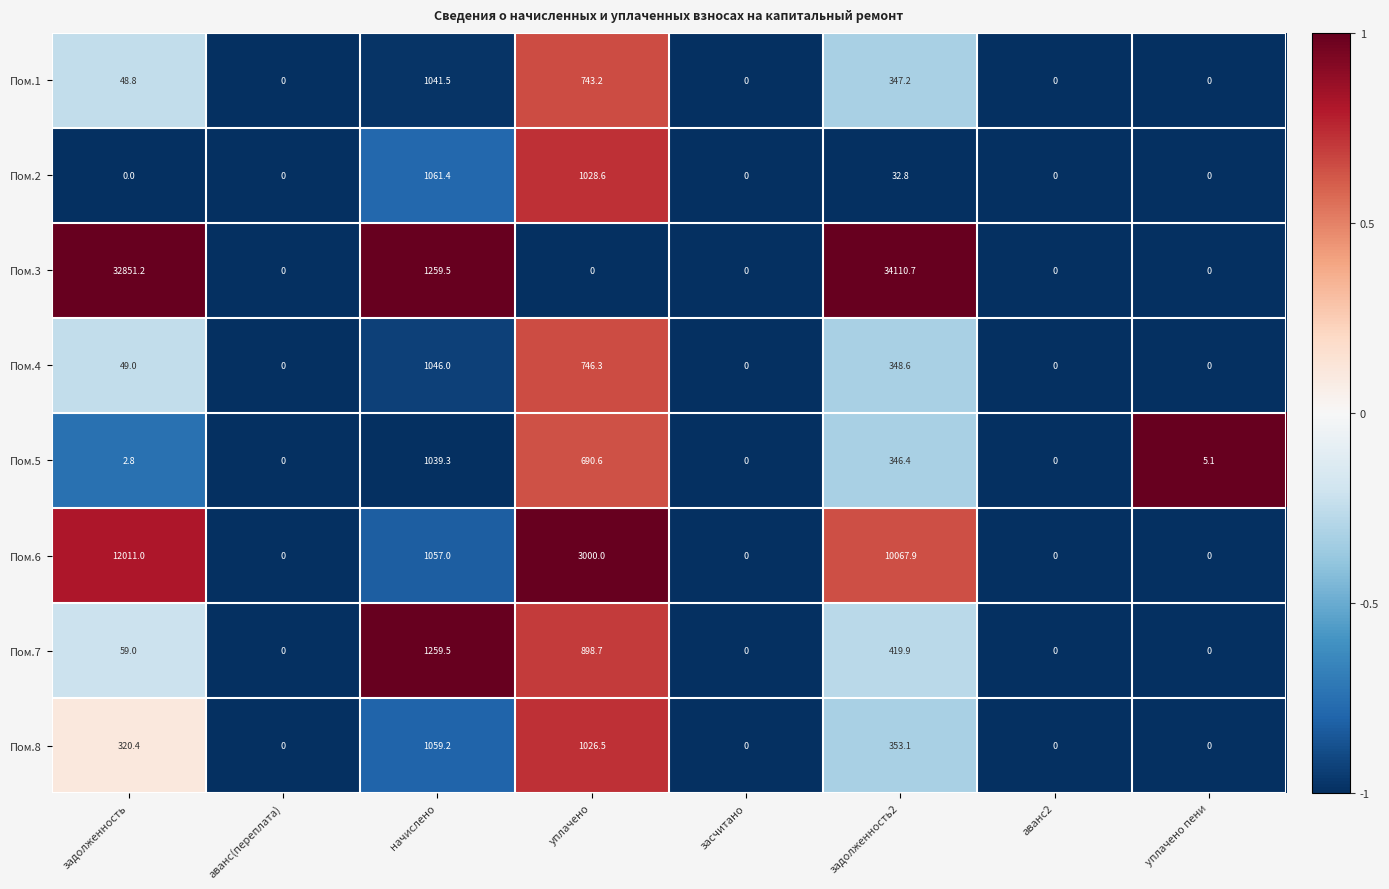

True or false: Пом.6 has a value of 0.0 at аванс2.

True